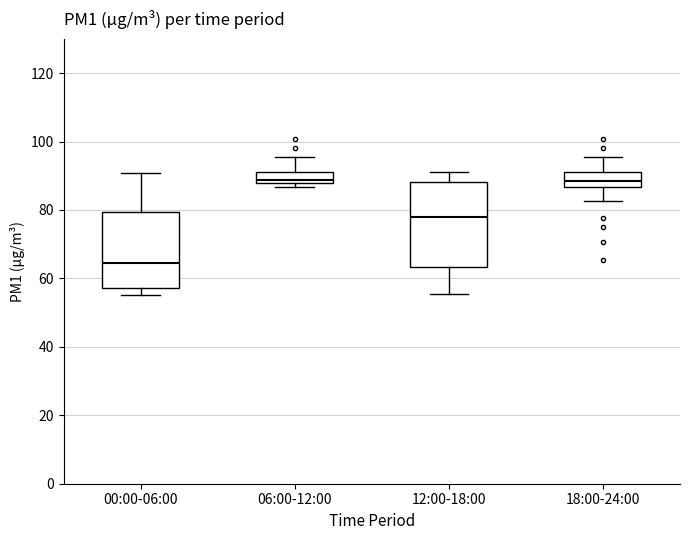

Reading left to right, read every box against the y-axis: the position of its median line, the range the box covers, and the ends of its whiskers. The values are not printed on the chart, so give them approximately, as read against the axis.

00:00-06:00: median 64, box 58 to 80, whiskers 56 to 90
06:00-12:00: median 88 (just above the box's lower edge), box 88 to 92, whiskers 86 to 96
12:00-18:00: median 78, box 64 to 88, whiskers 56 to 92
18:00-24:00: median 88, box 86 to 92, whiskers 82 to 96